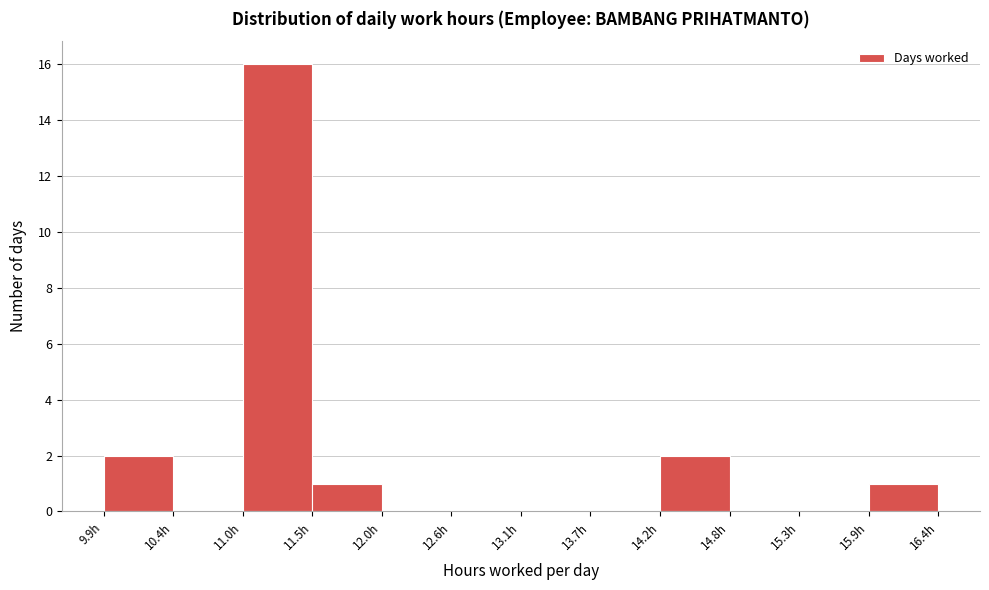

Over which range of the x-axis is the bar tallest?

11.0 to 11.5